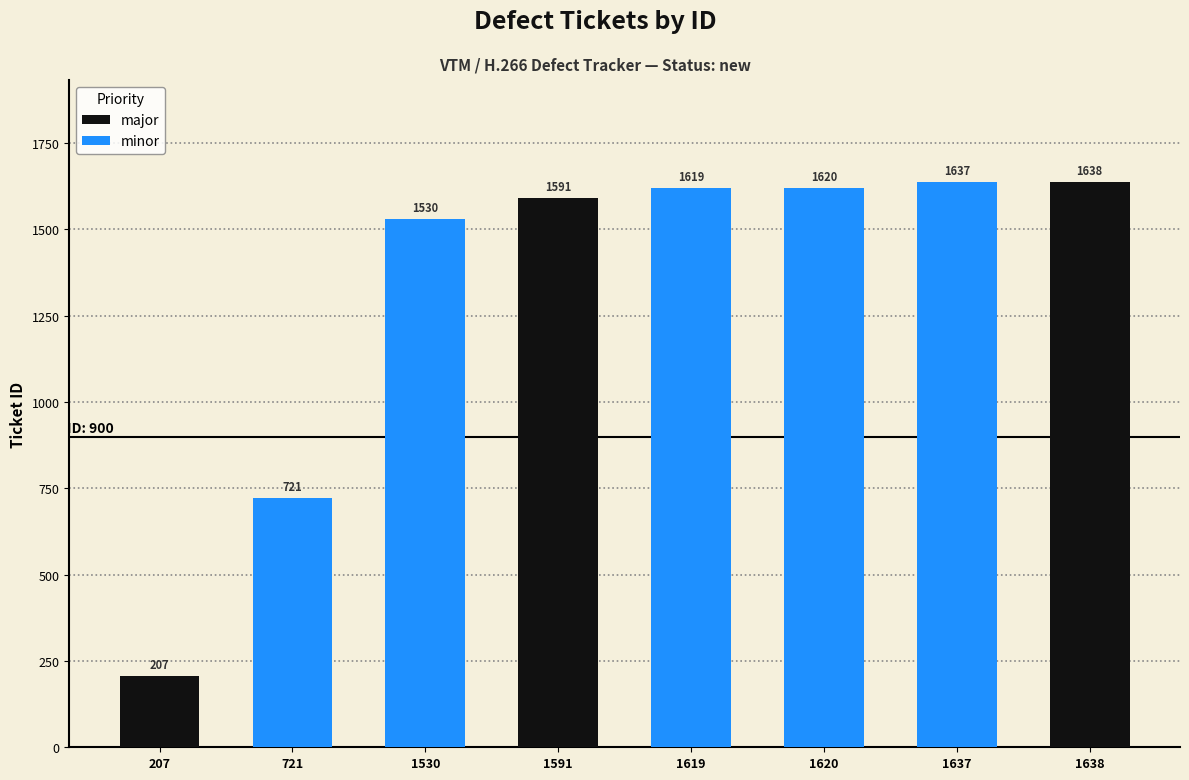

Reading left to right, transcribe all the data shown in this chart.

207=207	721=721	1530=1530	1591=1591	1619=1619	1620=1620	1637=1637	1638=1638